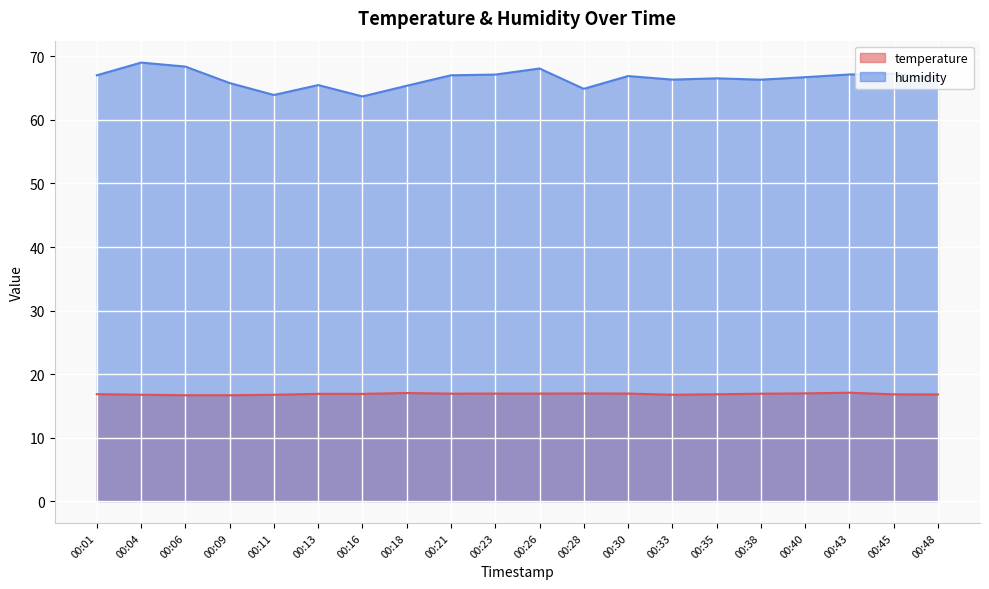

Rank the series by their maximum value, from highest to lowest.

humidity, temperature